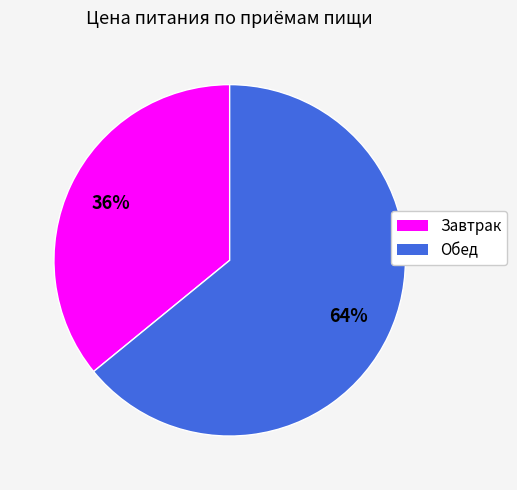

Rank the categories by value from lowest to highest.

Завтрак, Обед